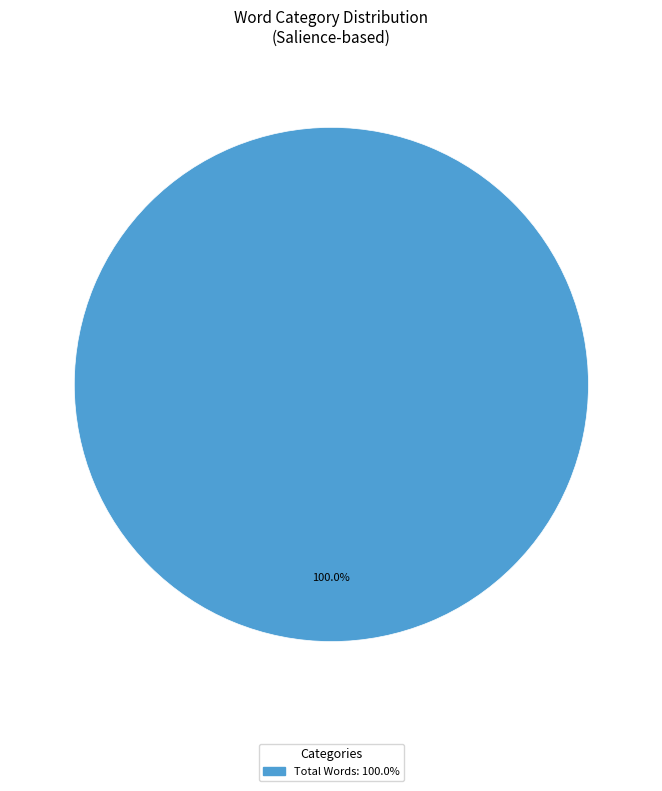

Does any single category account for the majority?

Yes